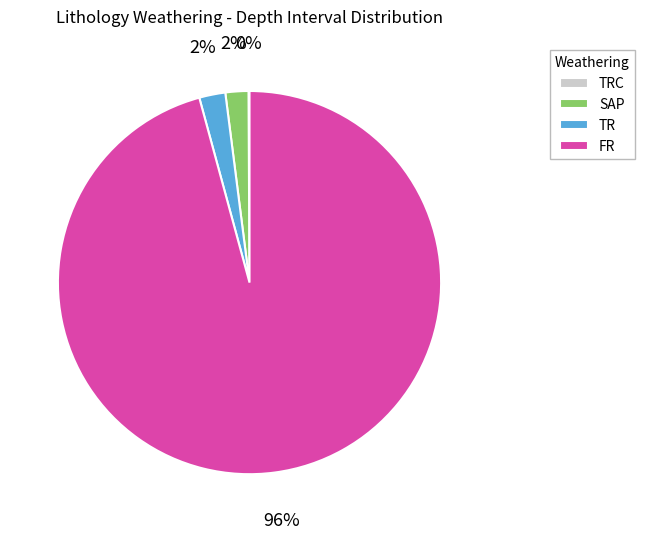

Which has a higher value, TR or FR?

FR